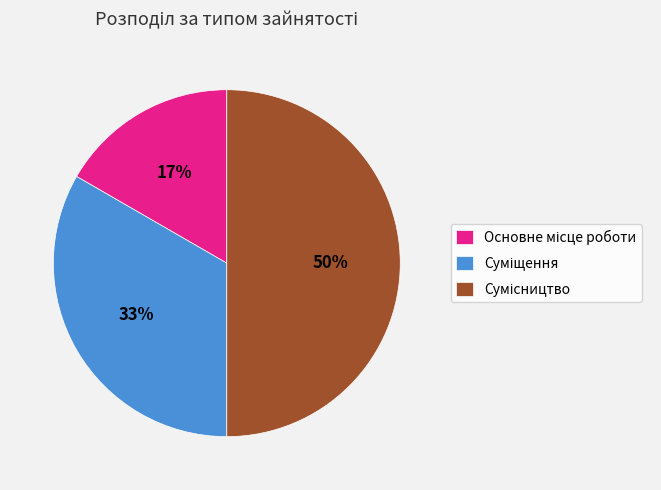

To the nearest percent, what is the average slice percentage?

33%